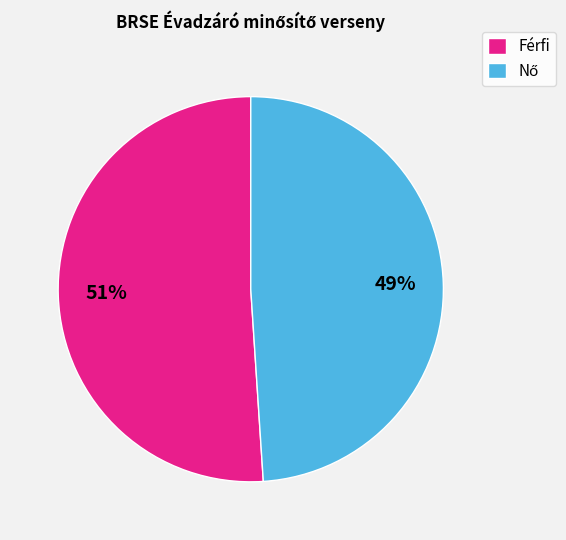

Does any single category account for the majority?

Yes